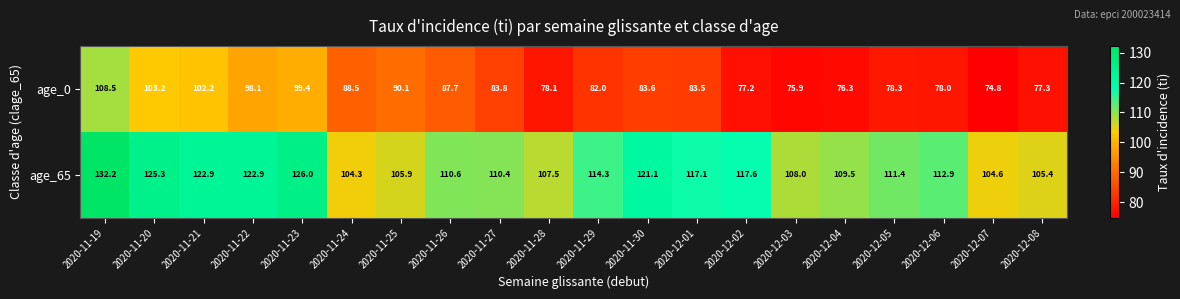

Rank the series by their average value, from highest to lowest.

age_65, age_0